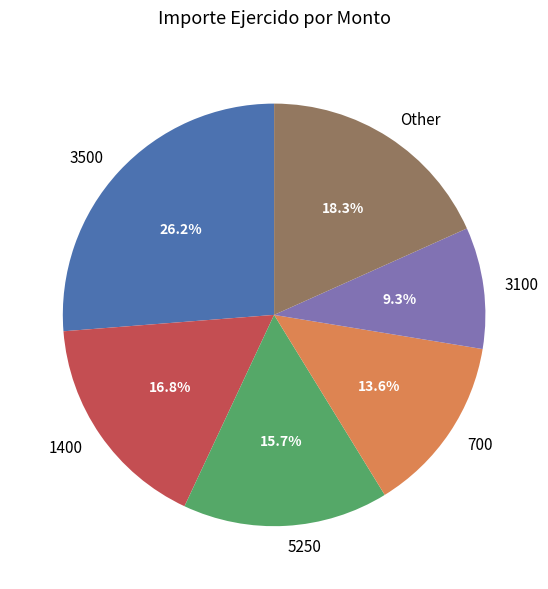

How many segments does this pie chart have?

6